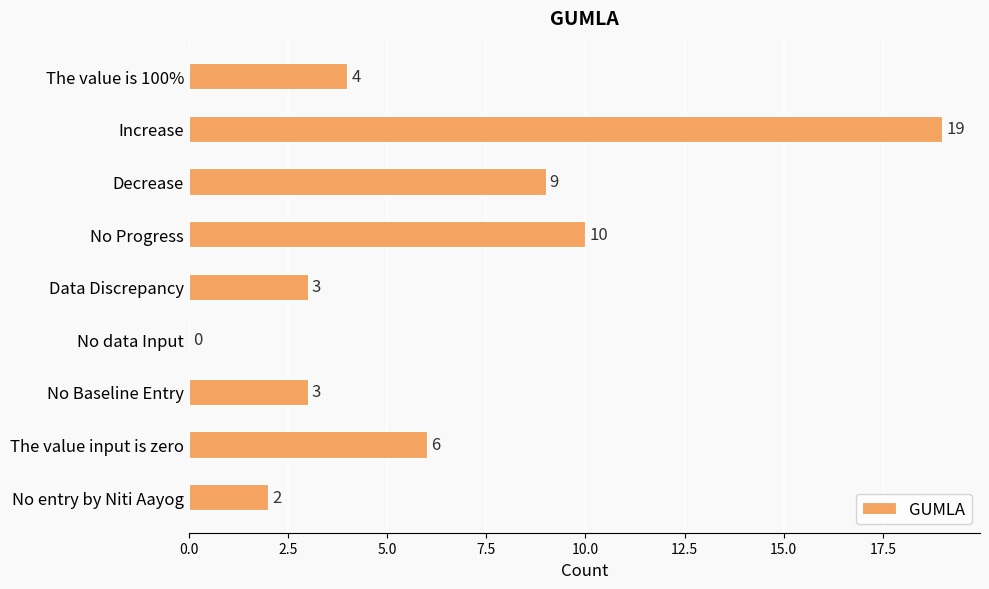

What is the greatest value displayed?

19